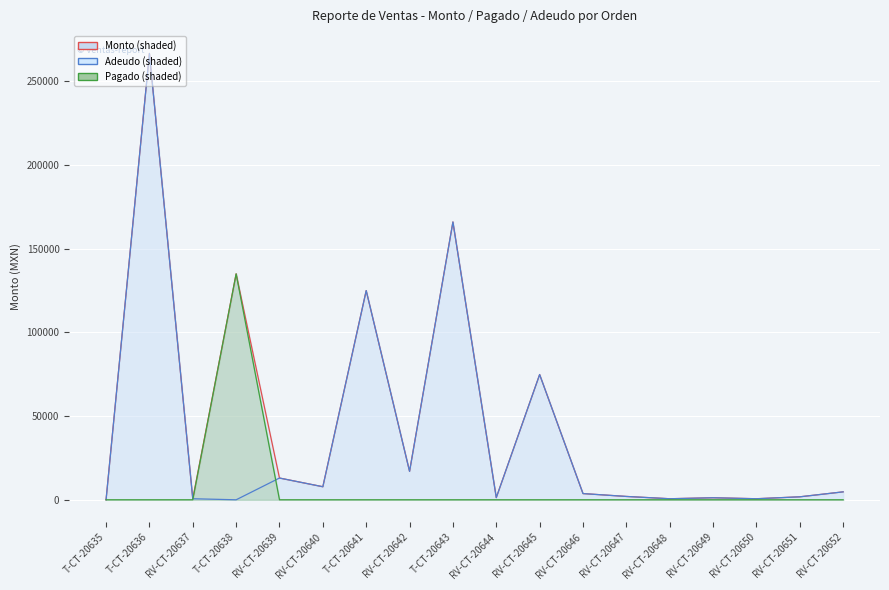

Between RV-CT-20650 and RV-CT-20648, which is larger?

RV-CT-20650